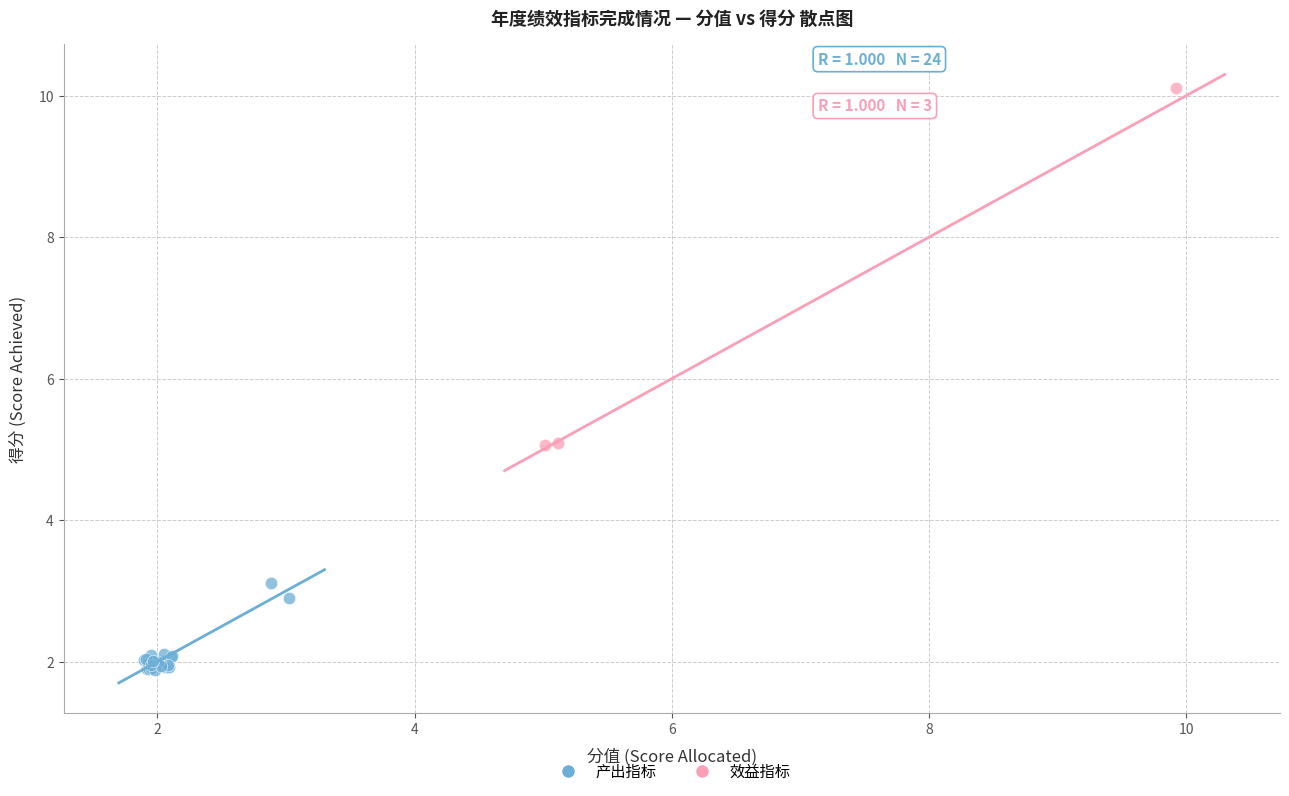

Which series contains the lowest Y value?

产出指标